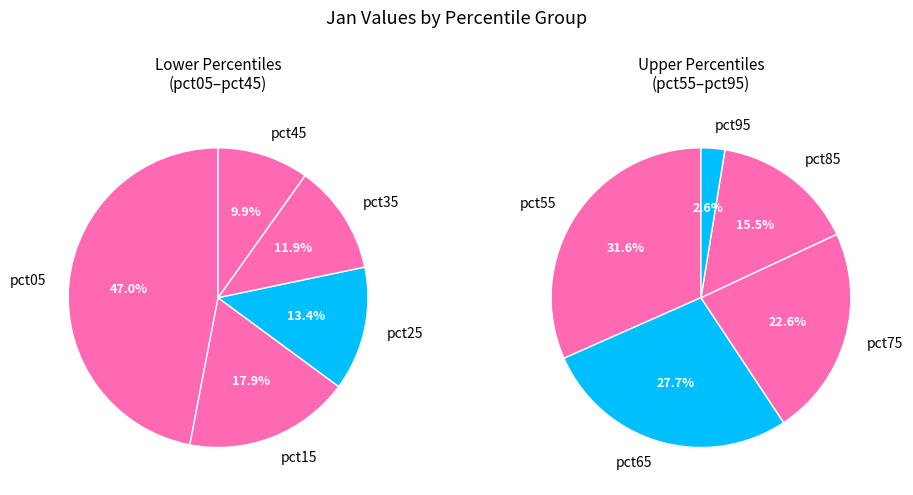

Does pct75 represent more than half of the total?

No